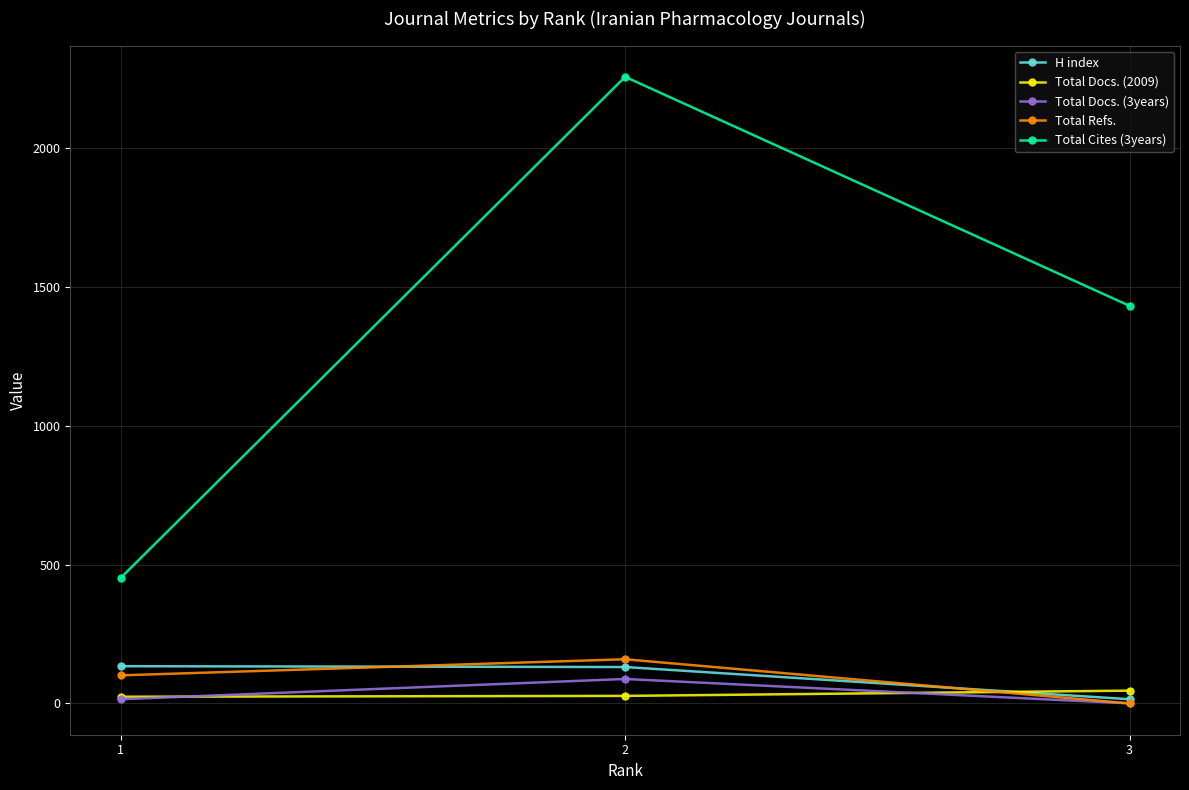

Which label corresponds to the largest value in the chart?

2